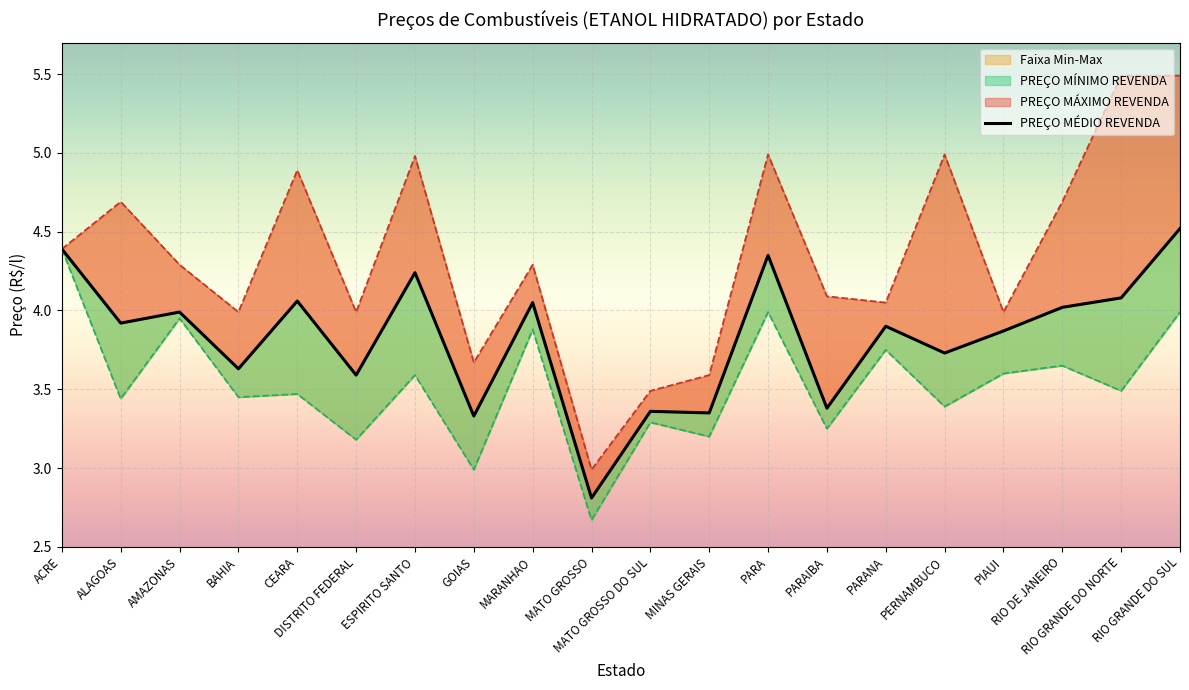

What is the value of the 10th point from the left?

2.8